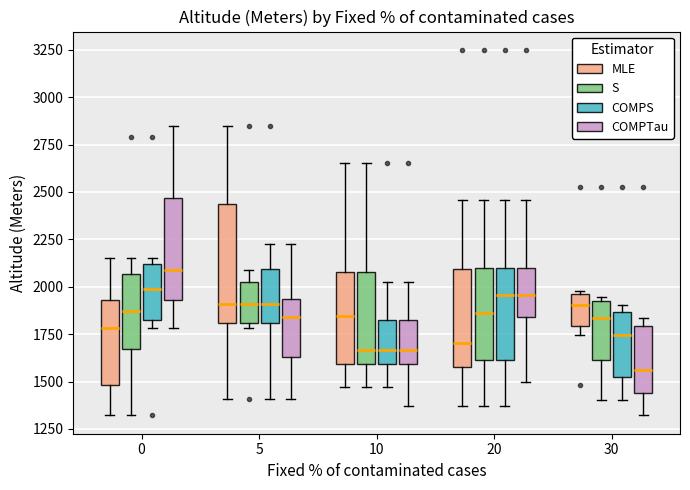

Reading left to right, transcribe this box plot: for each box, give where its median line is, the range the box spans, and where its two whiskers end, as read against the y-axis. The values are not printed on the chart, so give them approximately, as read against the axis.

0 (MLE): median 1800, box 1500 to 1950, whiskers 1300 to 2150
0 (S): median 1850, box 1650 to 2050, whiskers 1300 to 2150
0 (COMPS): median 2000, box 1850 to 2100, whiskers 1800 to 2150
0 (COMPTau): median 2100, box 1950 to 2450, whiskers 1800 to 2850
5 (MLE): median 1900, box 1800 to 2450, whiskers 1400 to 2850
5 (S): median 1900, box 1800 to 2050, whiskers 1800 (just below the box's lower edge) to 2100
5 (COMPS): median 1900, box 1800 to 2100, whiskers 1400 to 2250
5 (COMPTau): median 1850, box 1650 to 1950, whiskers 1400 to 2250
10 (MLE): median 1850, box 1600 to 2100, whiskers 1450 to 2650
10 (S): median 1650, box 1600 to 2100, whiskers 1450 to 2650
10 (COMPS): median 1650, box 1600 to 1850, whiskers 1450 to 2050
10 (COMPTau): median 1650, box 1600 to 1850, whiskers 1350 to 2050
20 (MLE): median 1700, box 1550 to 2100, whiskers 1350 to 2450
20 (S): median 1850, box 1600 to 2100, whiskers 1350 to 2450
20 (COMPS): median 1950, box 1600 to 2100, whiskers 1350 to 2450
20 (COMPTau): median 1950, box 1850 to 2100, whiskers 1500 to 2450
30 (MLE): median 1900, box 1800 to 1950, whiskers 1750 to 2000
30 (S): median 1850, box 1600 to 1950, whiskers 1400 to 1950 (just above the box's upper edge)
30 (COMPS): median 1750, box 1500 to 1850, whiskers 1400 to 1900
30 (COMPTau): median 1550, box 1450 to 1800, whiskers 1300 to 1850